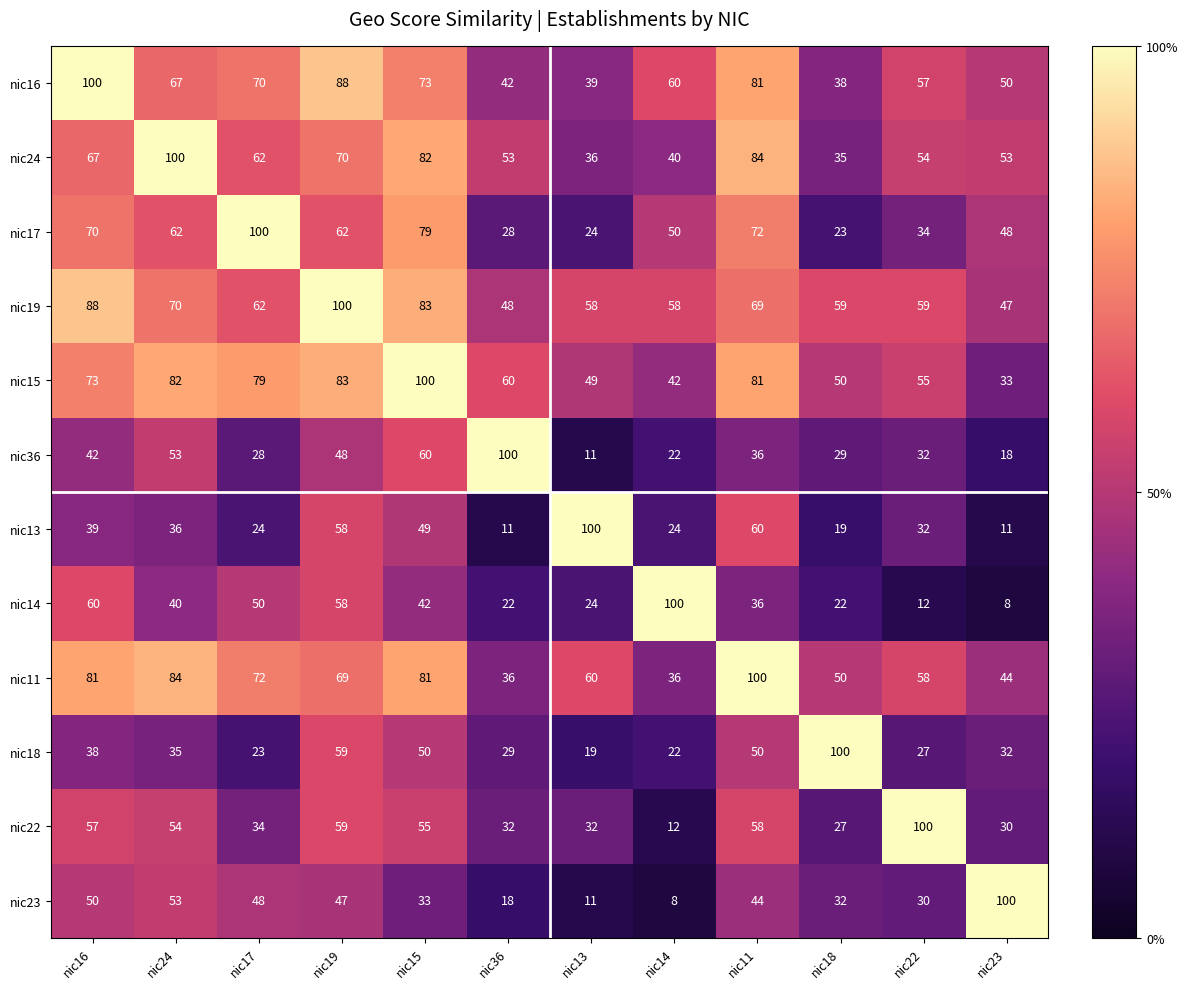

What is the minimum value shown in the chart?

8